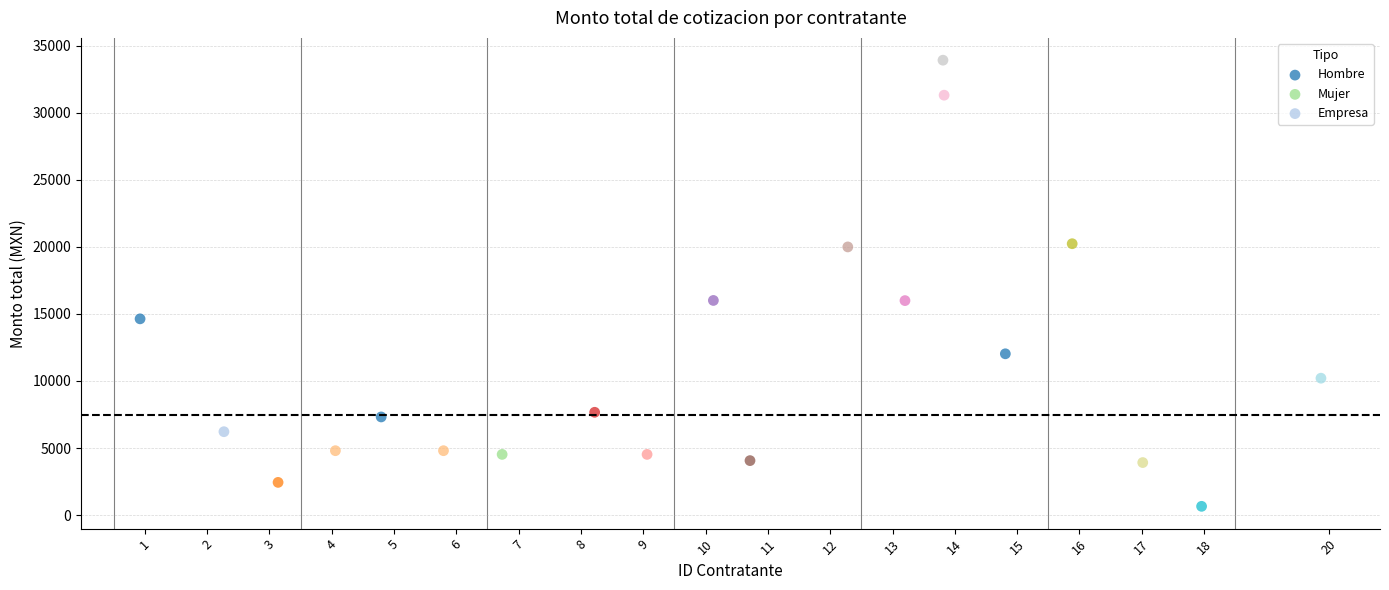

Which series has the largest Y range (max minus min)?

Empresa